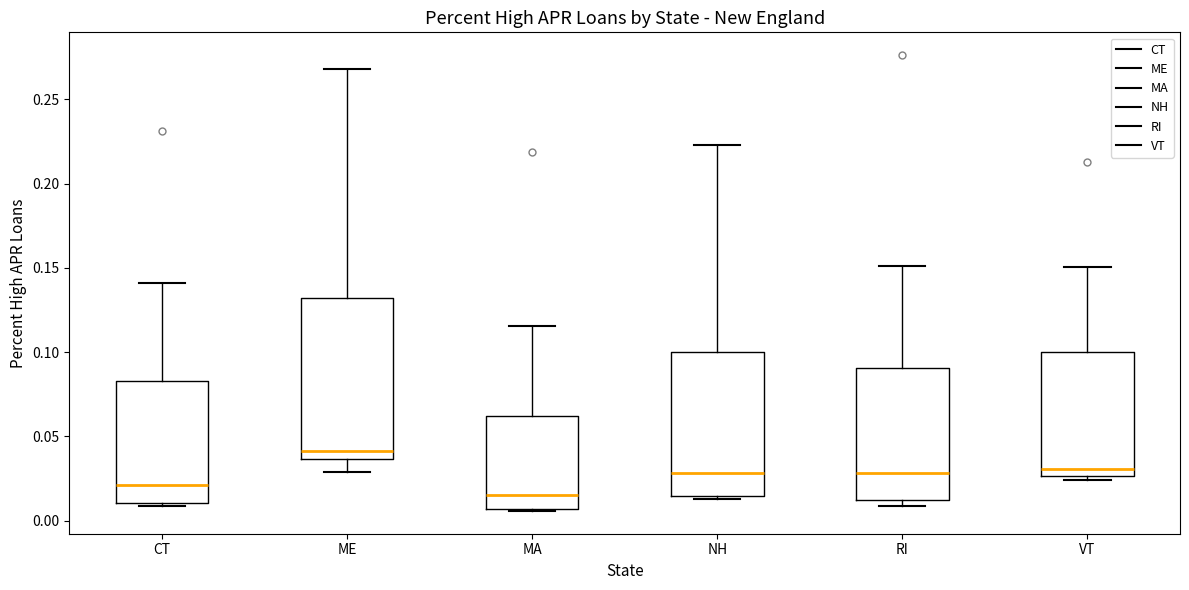

Reading left to right, transcribe this box plot: for each box, give where its median line is, the range the box spans, and where its two whiskers end, as read against the y-axis. The values are not printed on the chart, so give them approximately, as read against the axis.

CT: median 0.020, box 0.010 to 0.085, whiskers 0.010 (just below the box's lower edge) to 0.140
ME: median 0.040, box 0.035 to 0.130, whiskers 0.030 to 0.270
MA: median 0.015, box 0.005 to 0.060, whiskers 0.005 to 0.115
NH: median 0.030, box 0.015 to 0.100, whiskers 0.015 (just below the box's lower edge) to 0.225
RI: median 0.030, box 0.010 to 0.090, whiskers 0.010 (just below the box's lower edge) to 0.150
VT: median 0.030, box 0.025 to 0.100, whiskers 0.025 (just below the box's lower edge) to 0.150